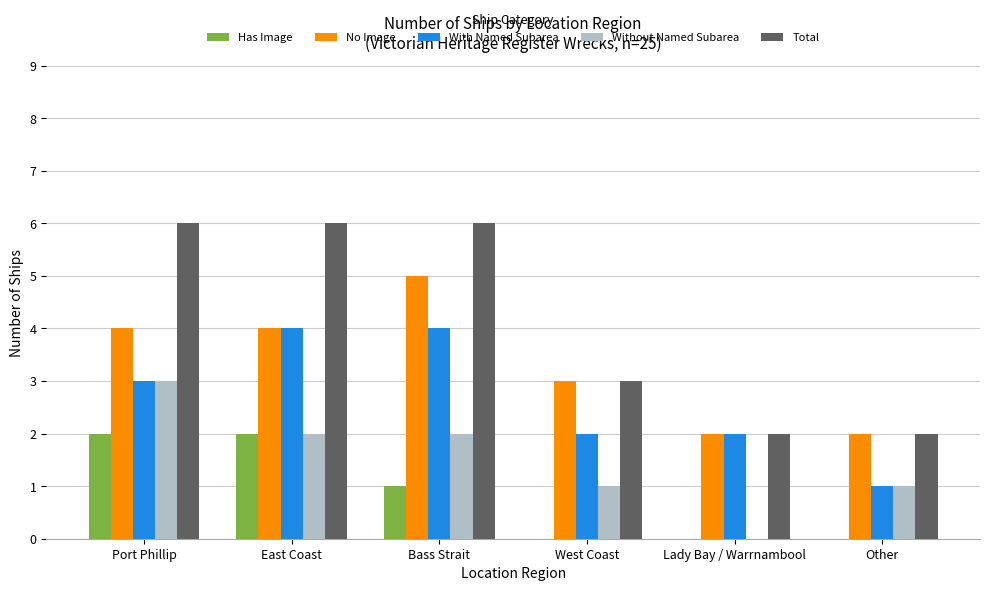

True or false: No Image has a value of 2 at Bass Strait.

False